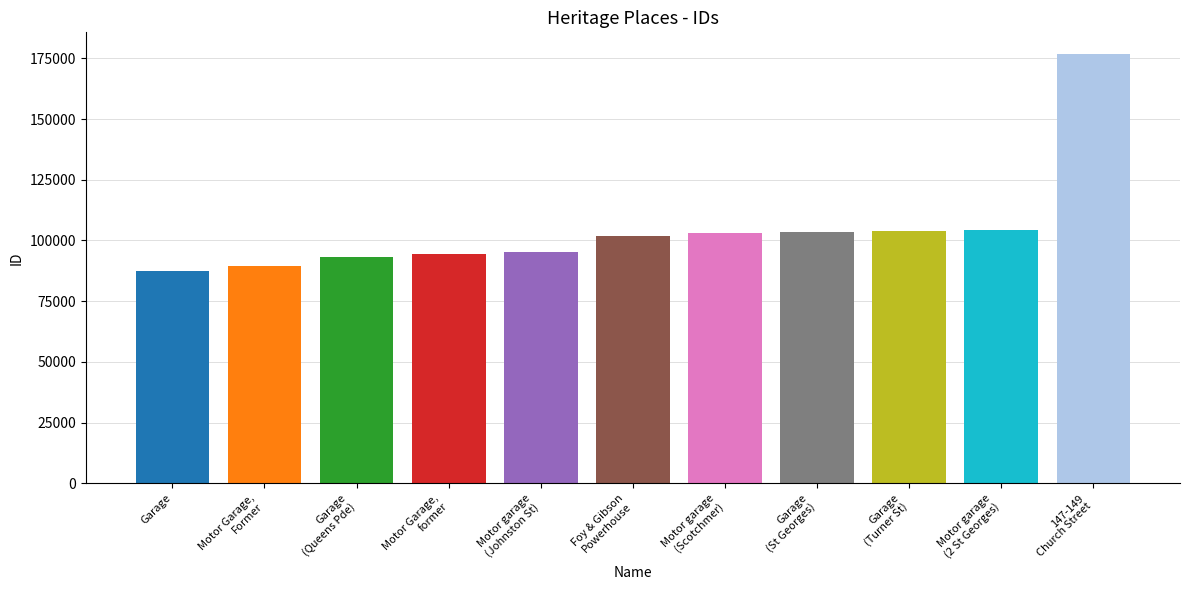

What is the difference between the second highest and second lowest values?

14830